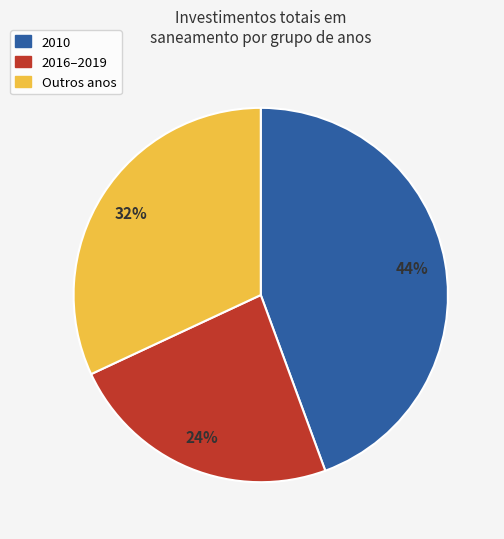

Count the number of slices in the pie.

3